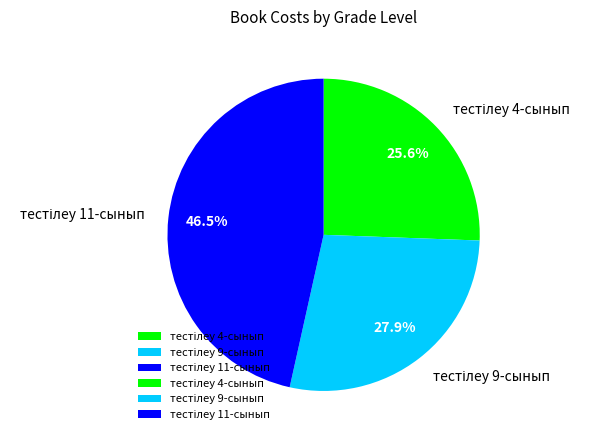

Does any single category account for the majority?

No